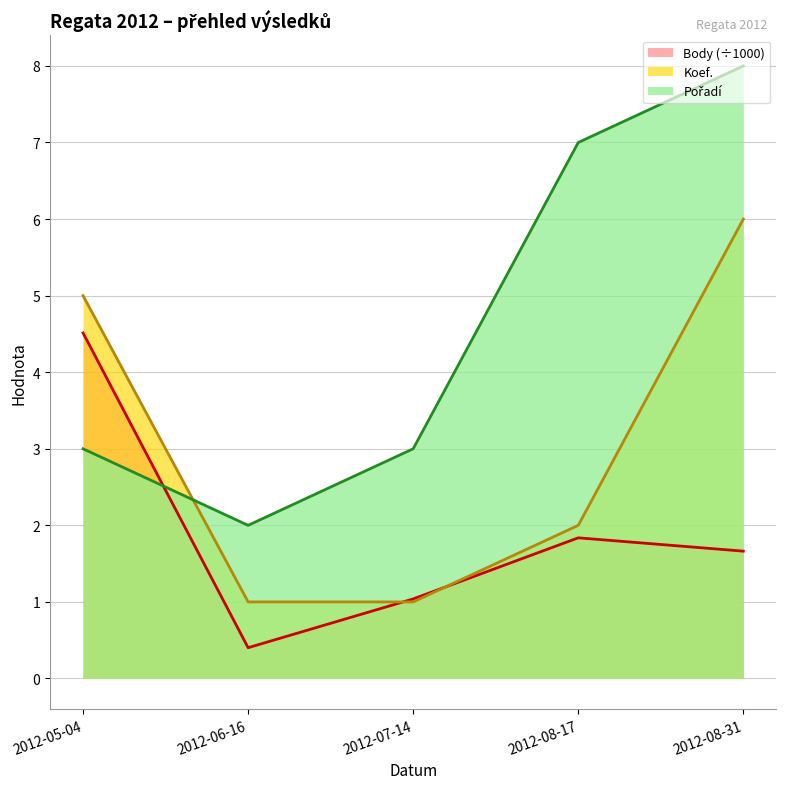

What position from the left is 2012-05-04?

1